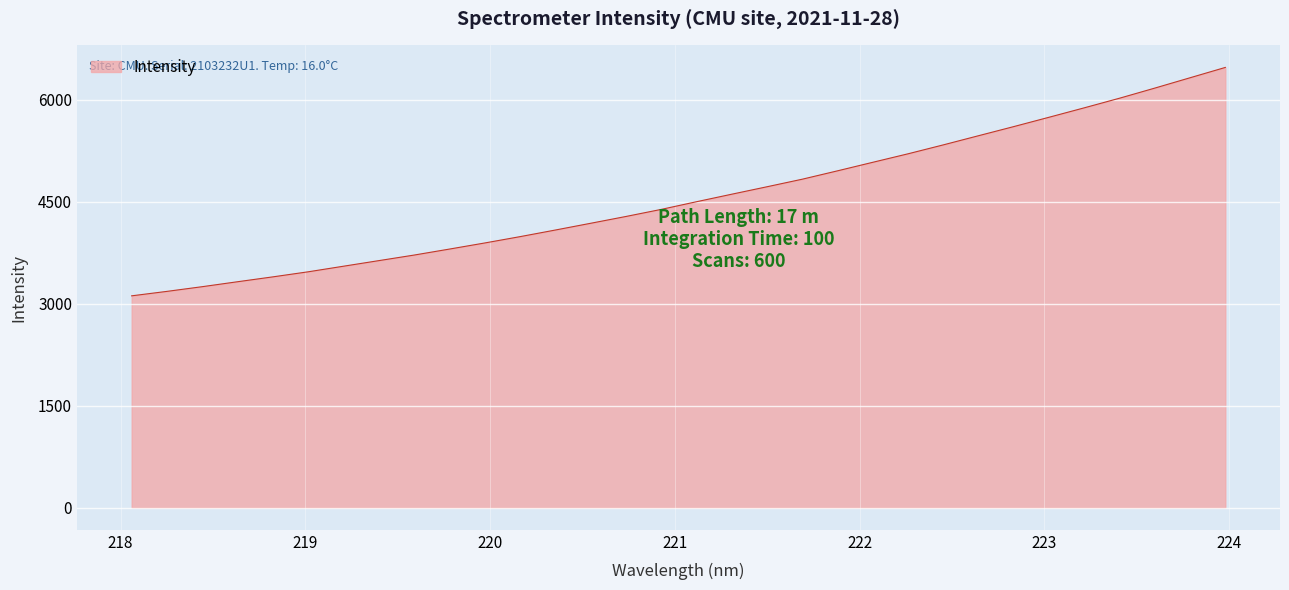

What is the greatest value displayed?

6478.1